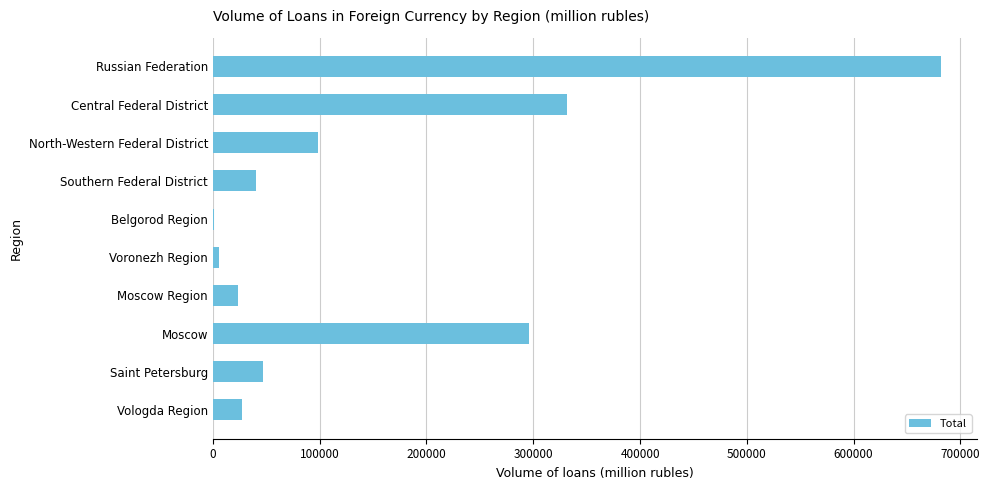

What is the sum of all values?

1553681